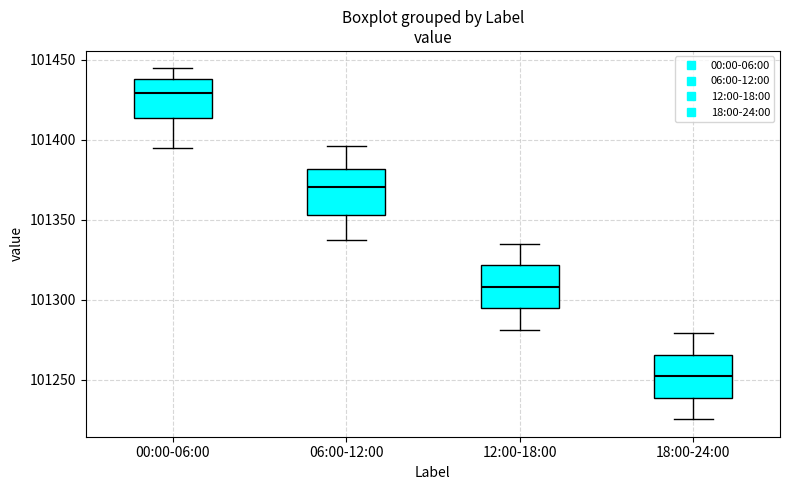

Reading left to right, read every box against the y-axis: the position of its median line, the range the box covers, and the ends of its whiskers. The values are not printed on the chart, so give them approximately, as read against the axis.

00:00-06:00: median 101430, box 101415 to 101440, whiskers 101395 to 101445
06:00-12:00: median 101370, box 101355 to 101380, whiskers 101340 to 101395
12:00-18:00: median 101310, box 101295 to 101320, whiskers 101280 to 101335
18:00-24:00: median 101250, box 101240 to 101265, whiskers 101225 to 101280